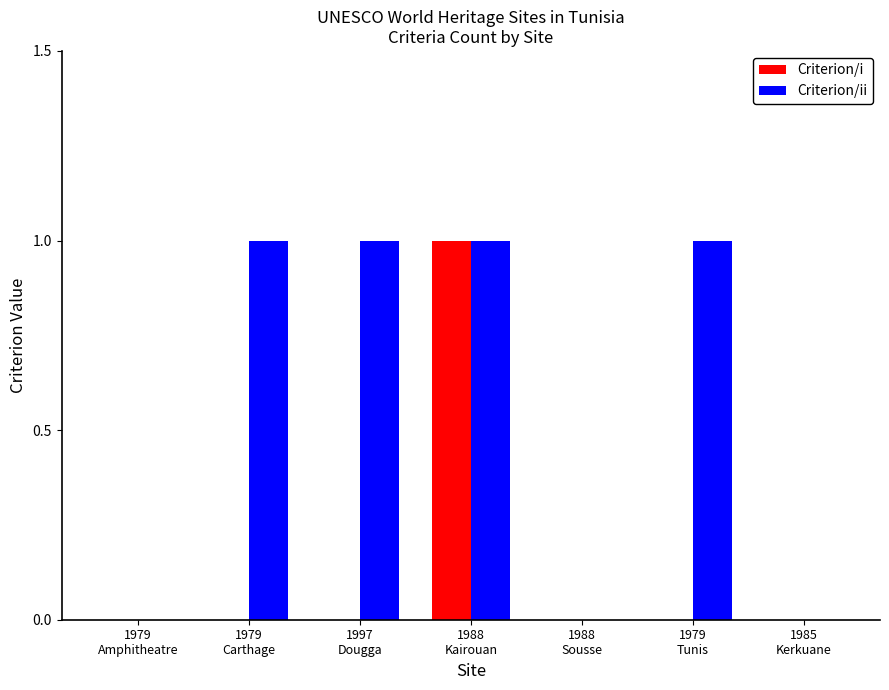

The Criterion/i series shows -1 at 1979
Carthage. True or false?

False